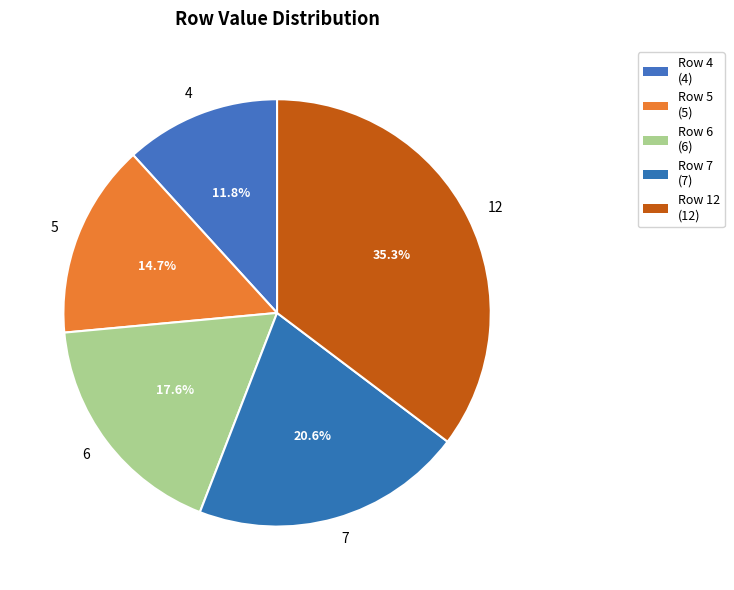

How many segments does this pie chart have?

5